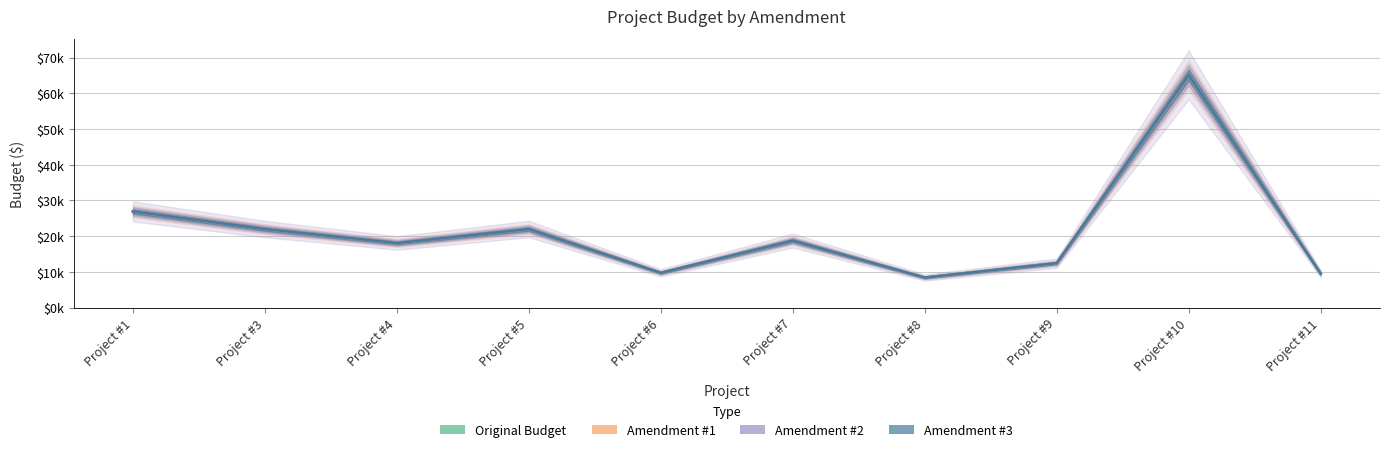

What is the total value across all series at Project #1?

107726.6